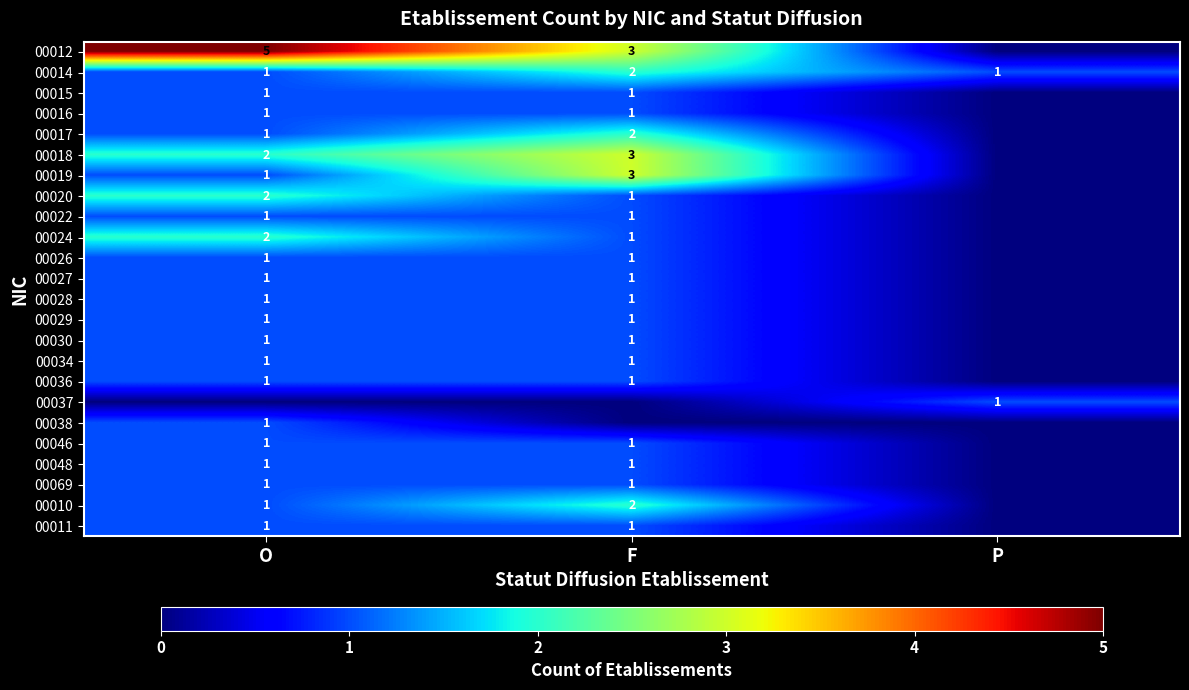

Is it true that 00014 equals 2 at P?

False